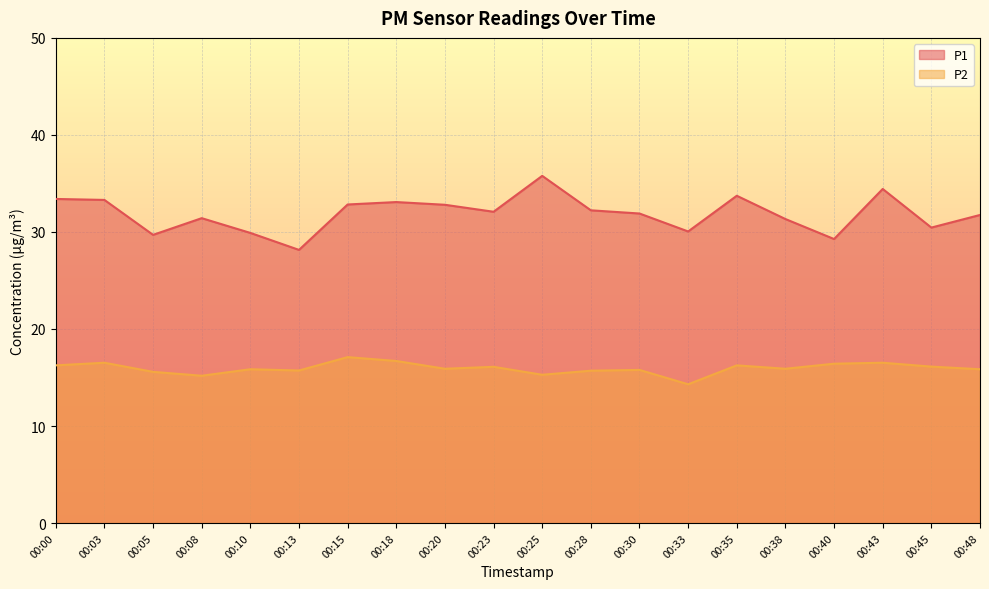

In P2, how many points are lower than both neighbors (excluding endpoints)?

6